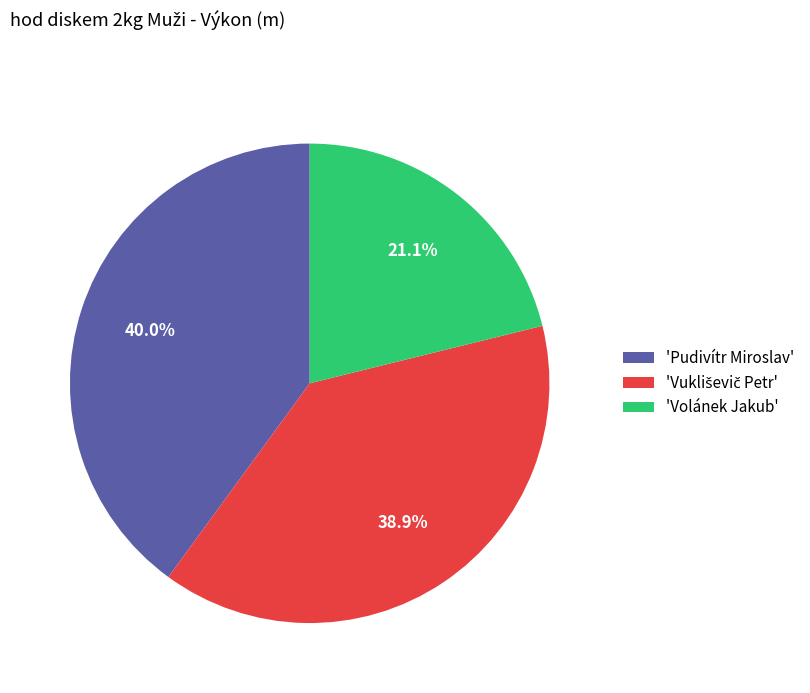

How many segments does this pie chart have?

3